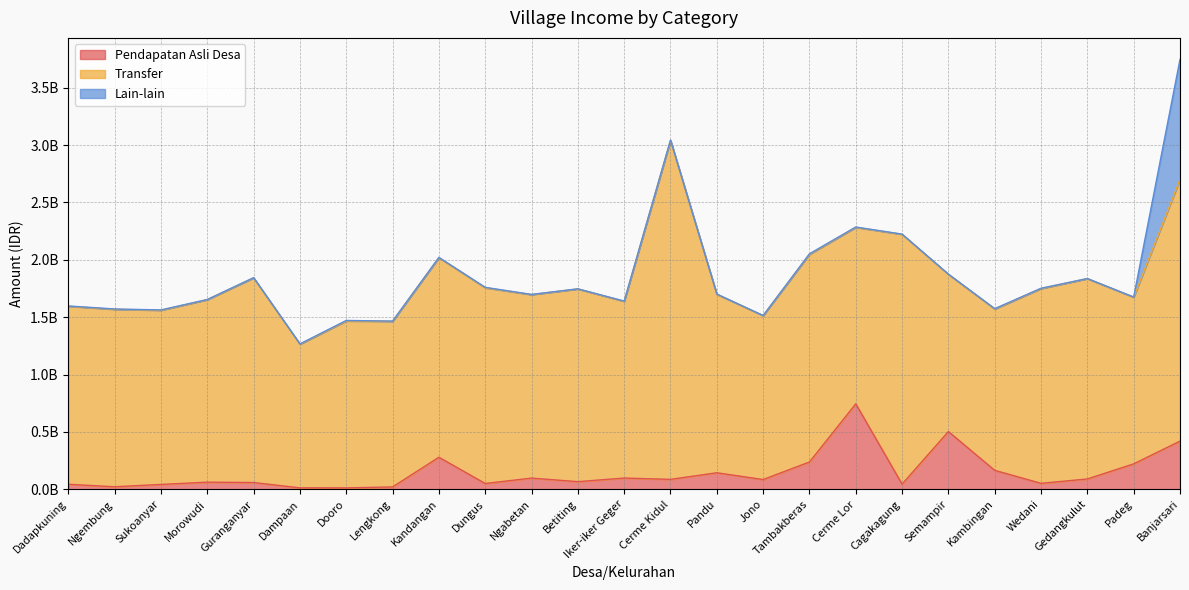

What is the label of the 20th point from the left?

Semampir